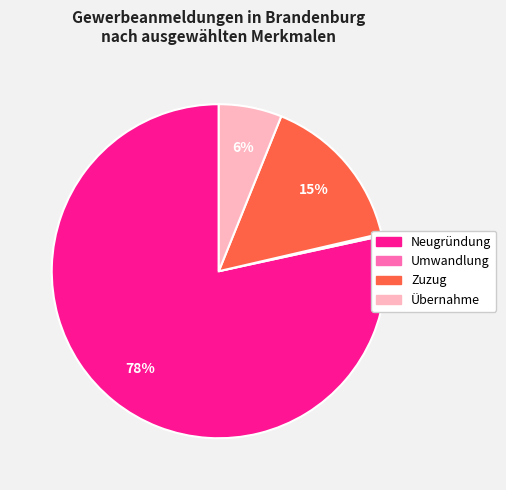

Which category has the biggest portion of the pie?

Neugründung